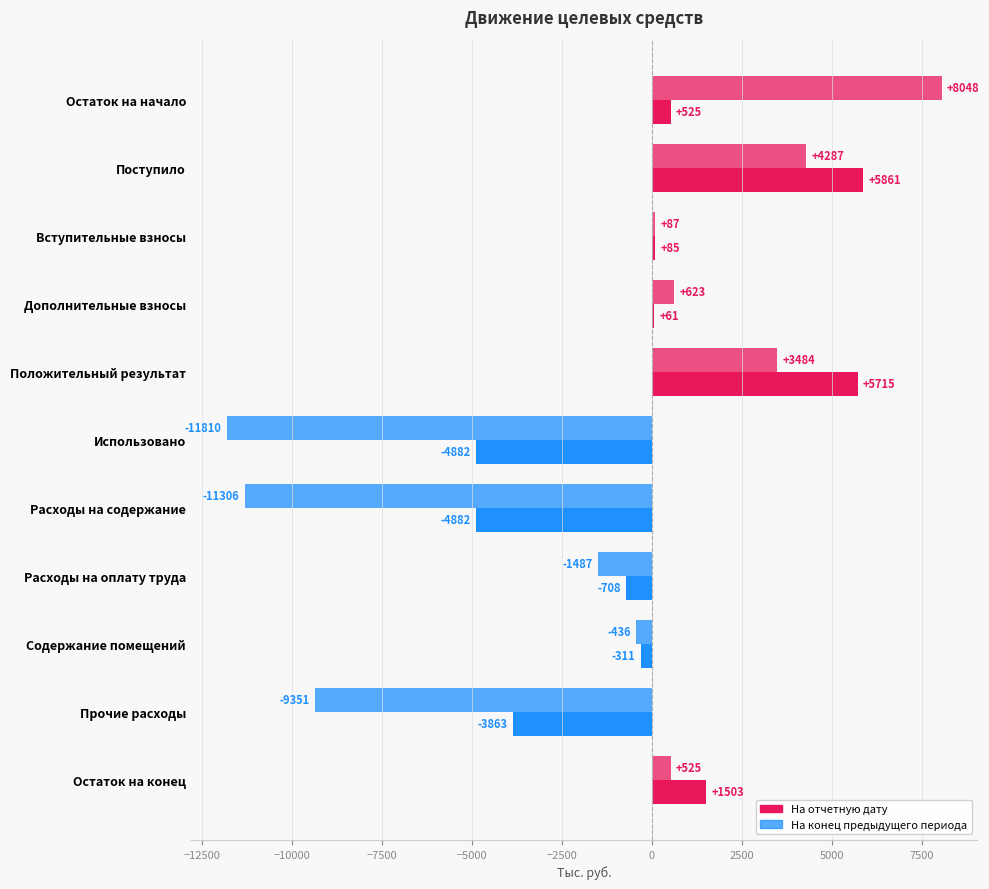

Count the number of categories in the chart.

11